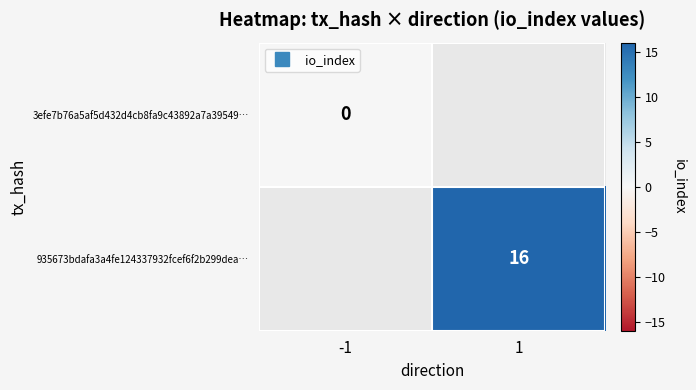

Rank the series at 1 from lowest to highest value.

3efe7b76a5af5d432d4cb8fa9c43892a7a39549…, 935673bdafa3a4fe124337932fcef6f2b299dea…